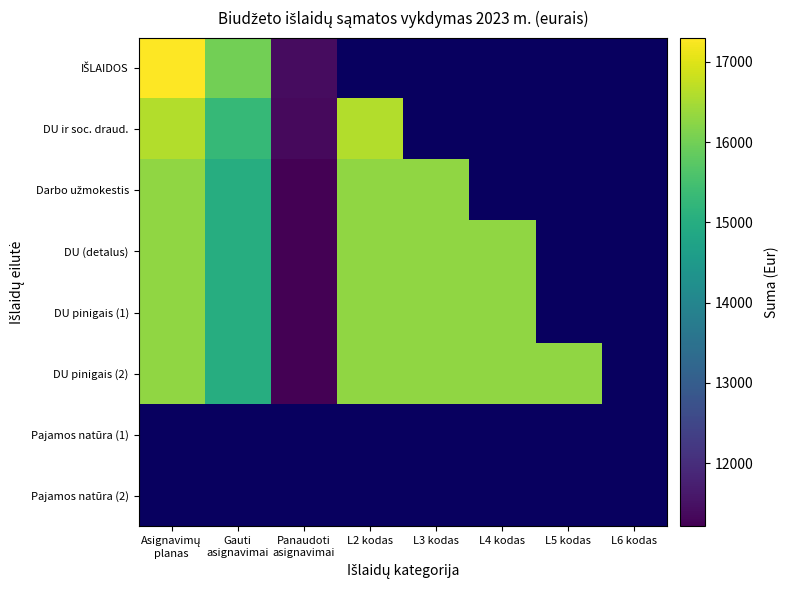

Which category has the lowest value across all series?

Panaudoti
asignavimai